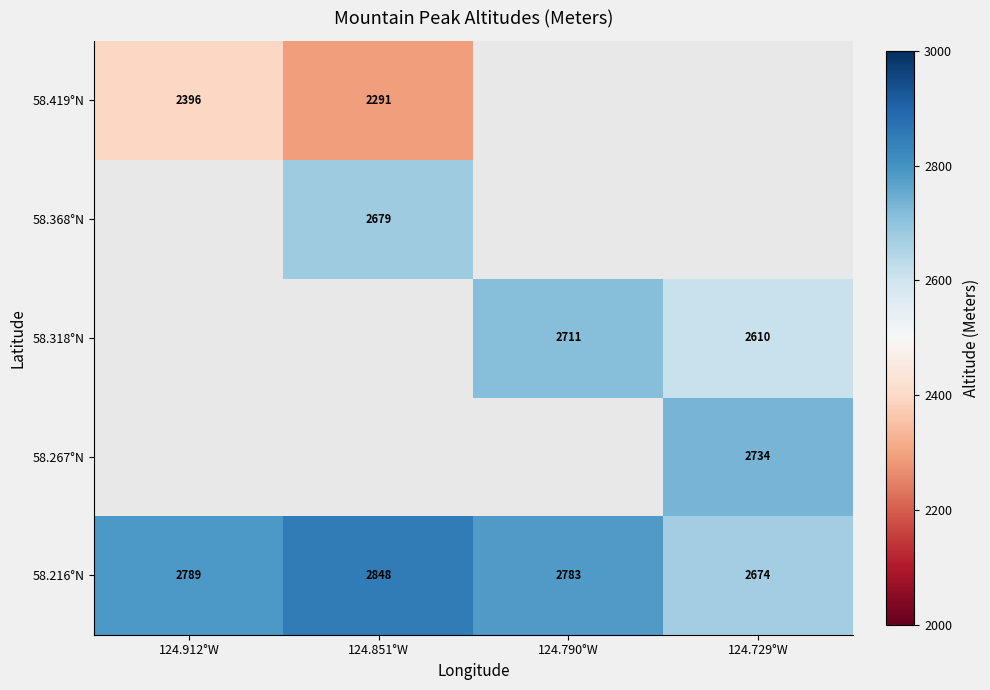

What is the difference between the second highest and second lowest values in the 58.216°N series?

6